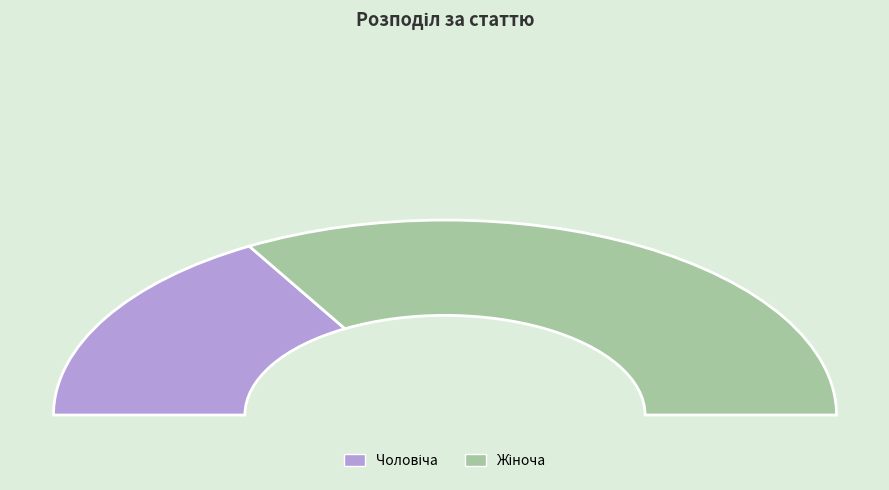

Rank the categories by value from lowest to highest.

Чоловіча, Жіноча